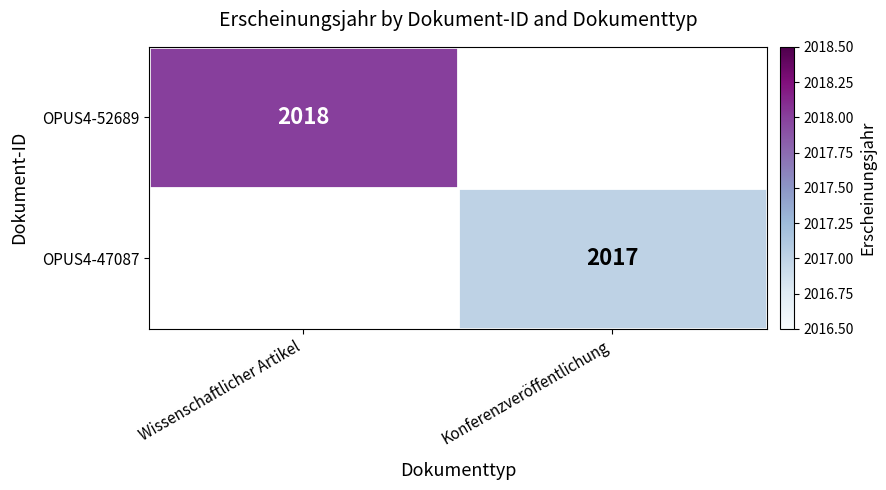

How many categories are shown in the chart?

2